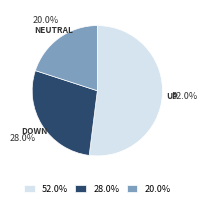

Rank the categories by value from highest to lowest.

52.0%, 28.0%, 20.0%